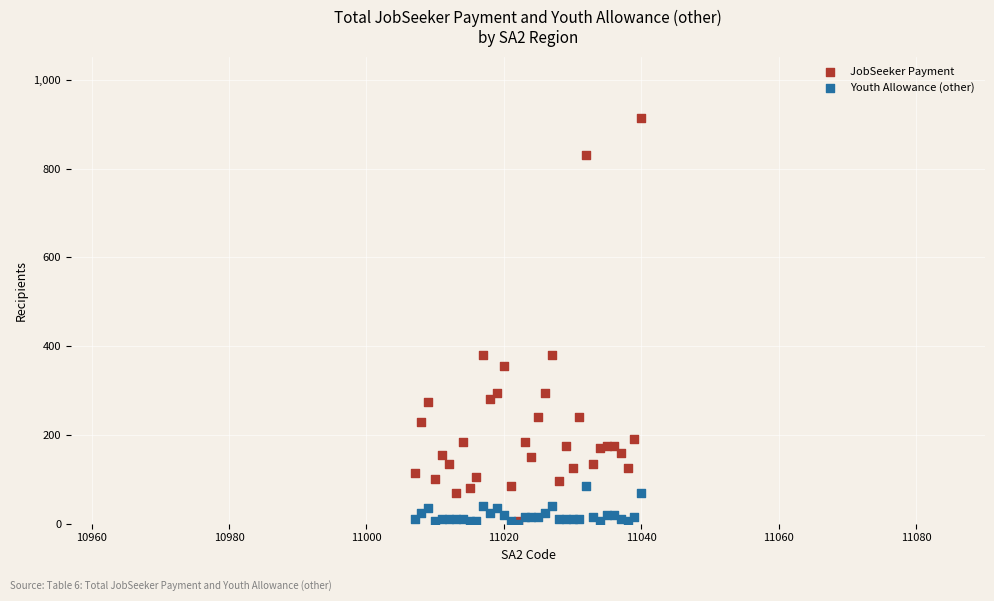

Which series reaches the maximum Y coordinate?

JobSeeker Payment